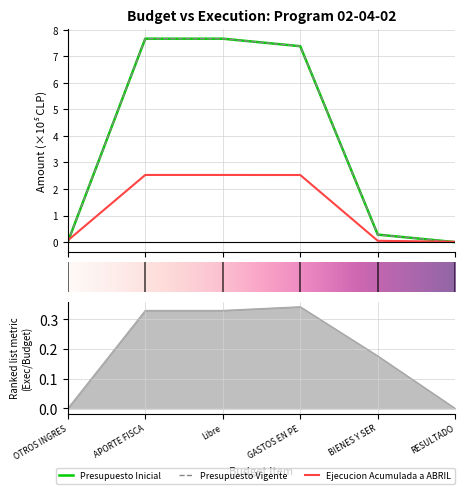

What is the difference between the maximum and minimum values in the Presupuesto Vigente series?

7.7